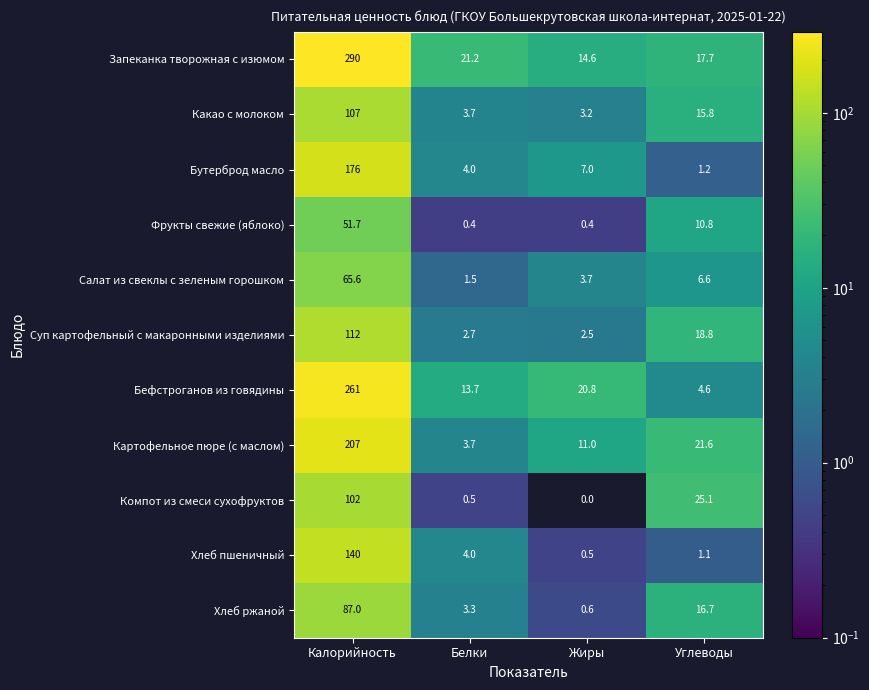

At which category is the sum across all series the highest?

Калорийность